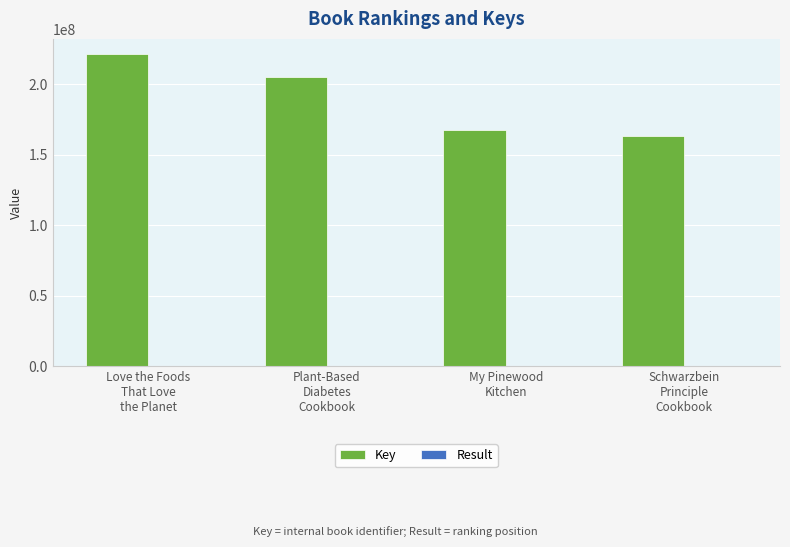

Are the bars horizontal?

No